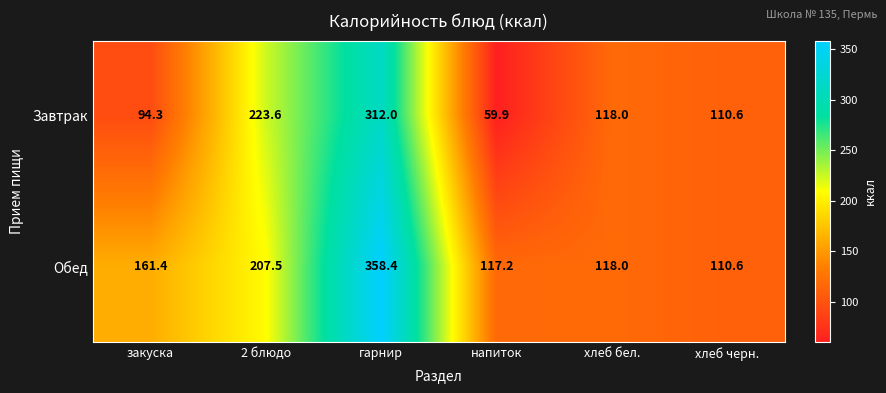

The Обед series shows 154.8 at хлеб черн.. True or false?

False